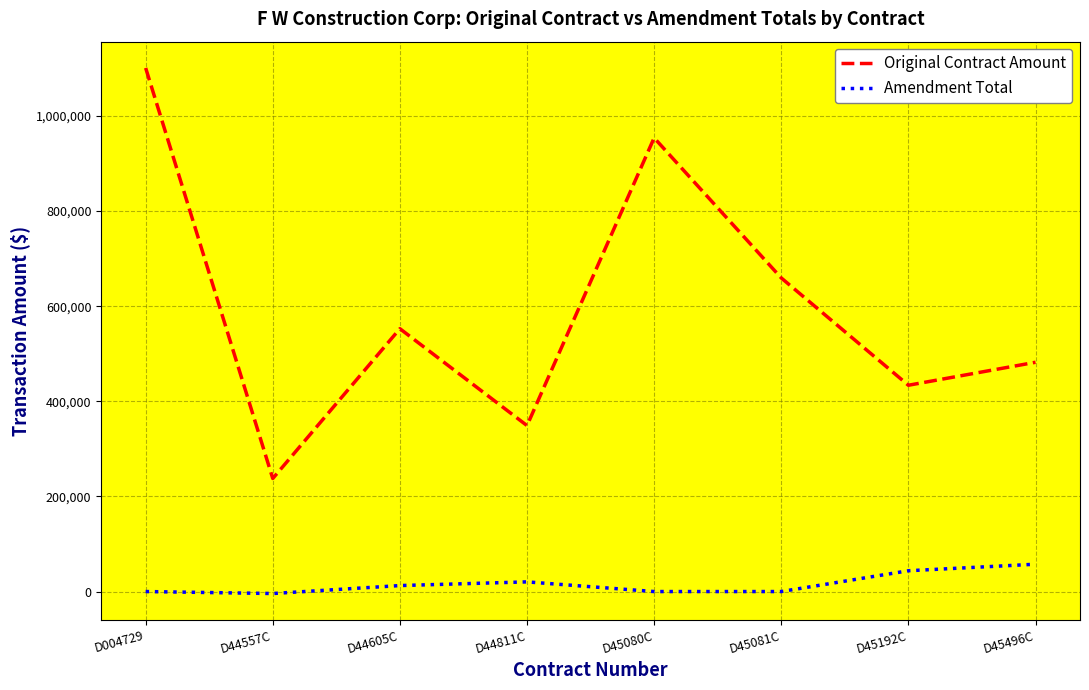

Which series has the widest spread of values?

Original Contract Amount